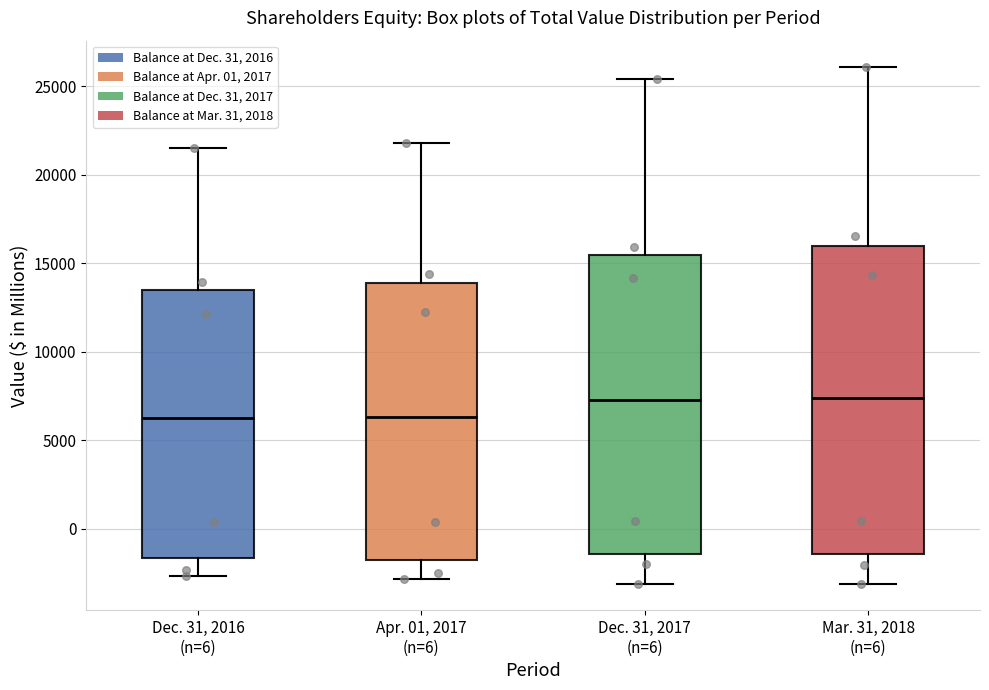

Where does the upper whisker of the box for Dec. 31, 2017 (n=6) end on the y-axis? The values are not printed on the chart, so give them approximately, as read against the axis.

25500